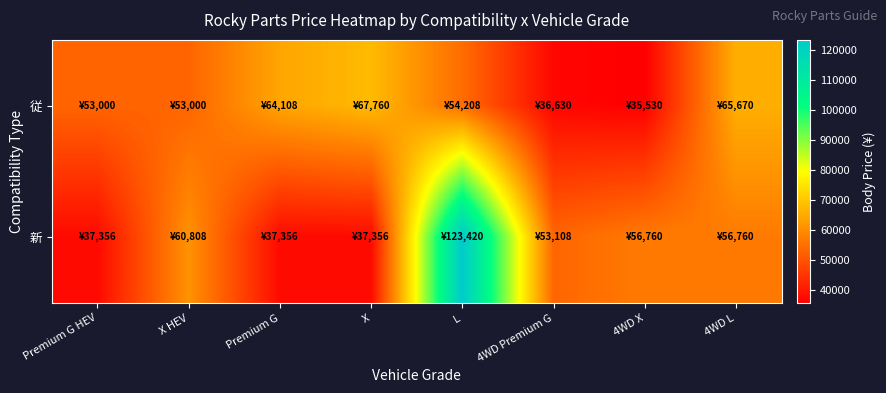

At 4WD Premium G, list the series in order from largest to smallest.

新, 従